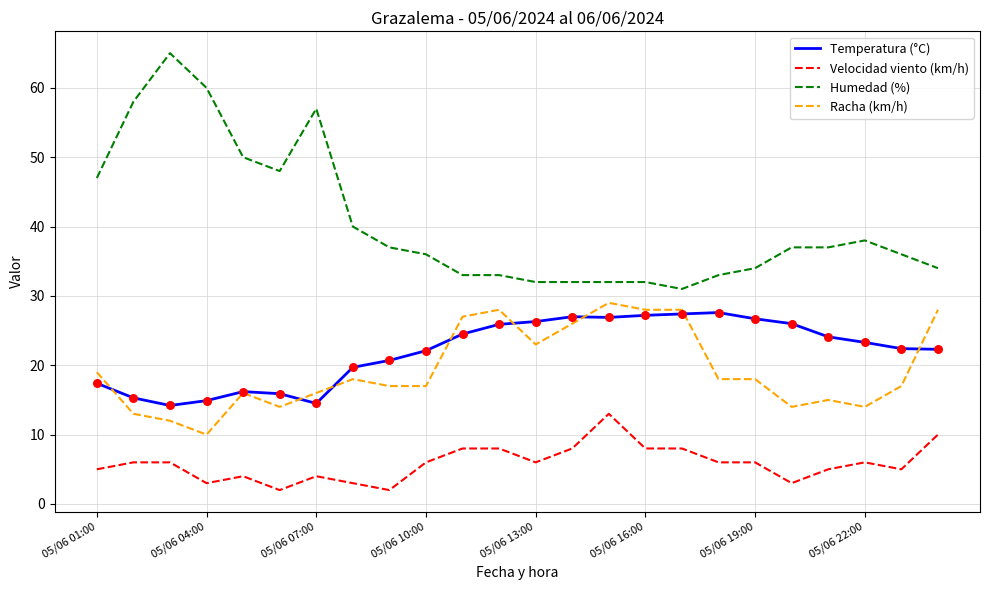

Which series has the widest spread of values?

Humedad (%)